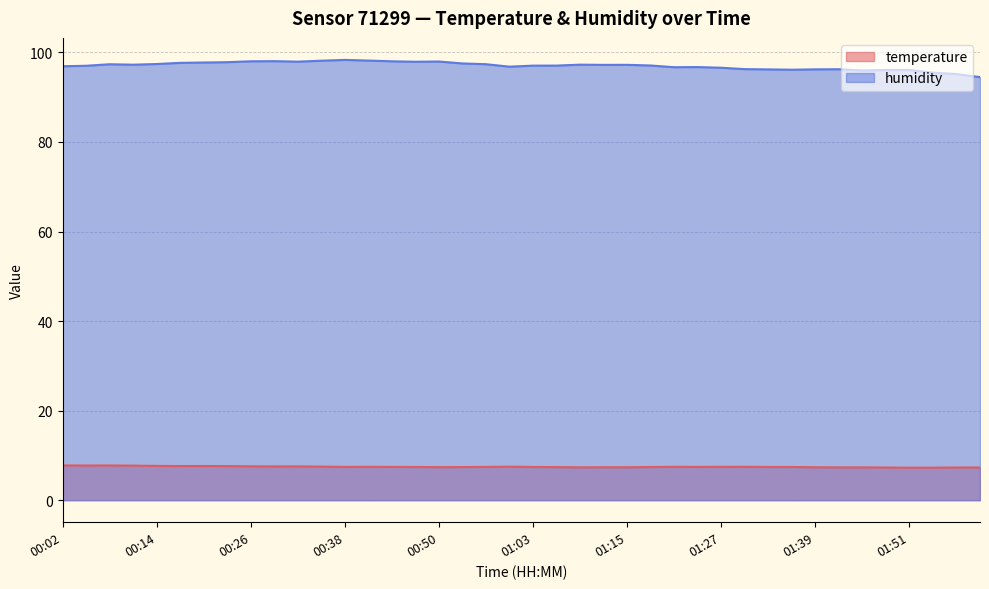

What are all the series names shown in the legend?

temperature, humidity